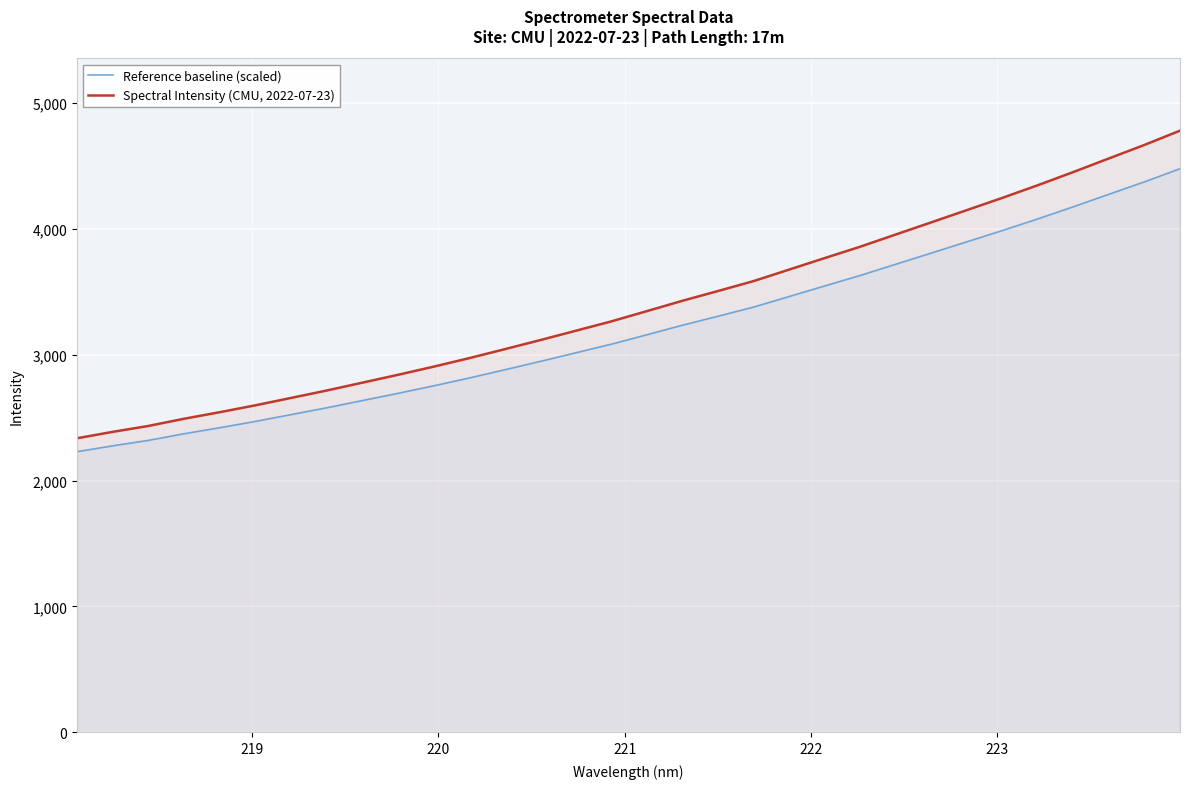

Which series has the largest range (max minus min)?

Spectral Intensity (CMU, 2022-07-23)